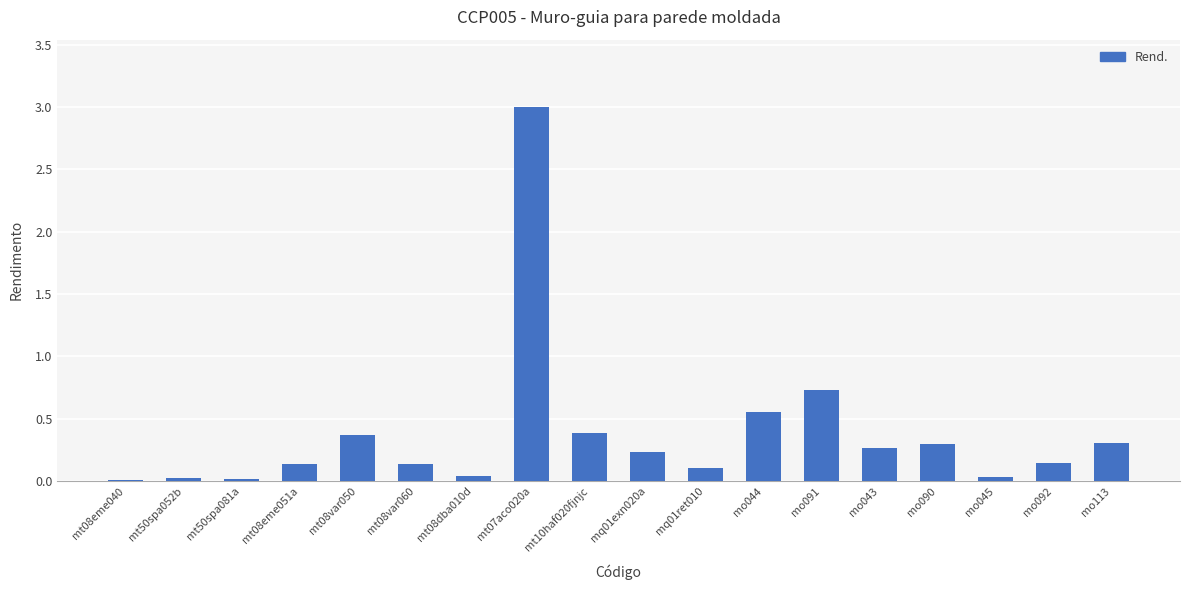

Where is the data nearest to the value 1?

mo091